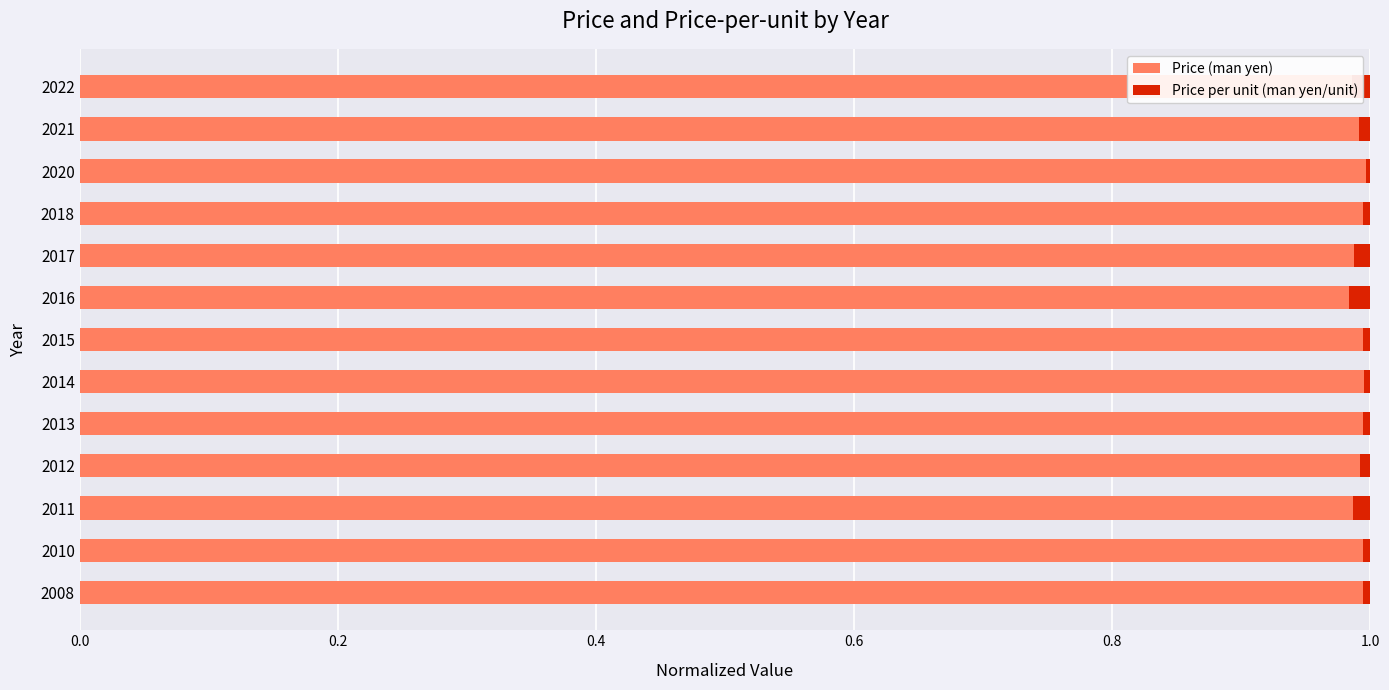

What is the sum of all Price (man yen) values?

12.9